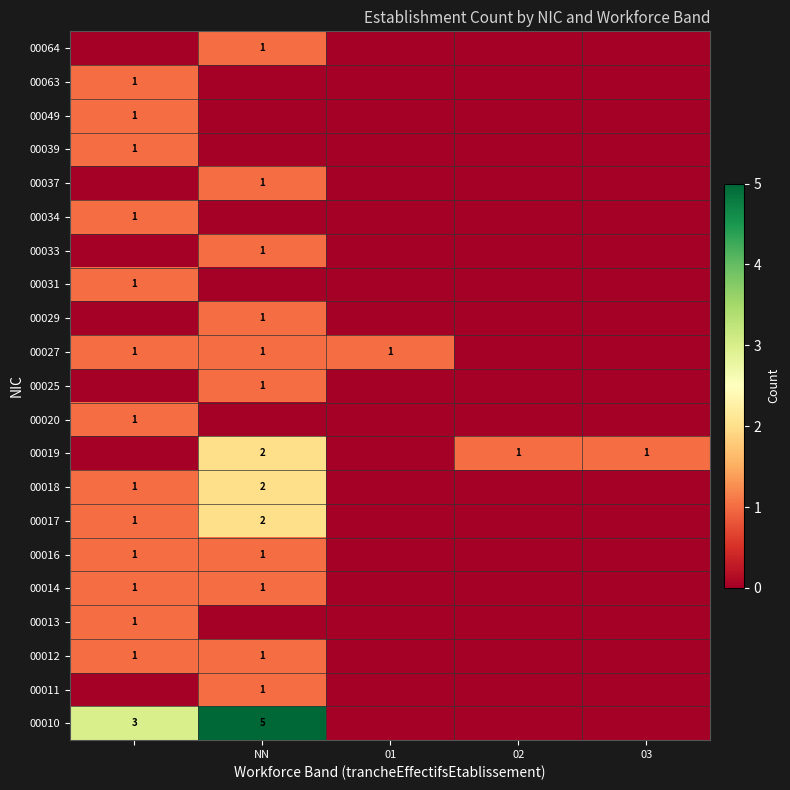

Which has a higher value, 03 or NN?

NN